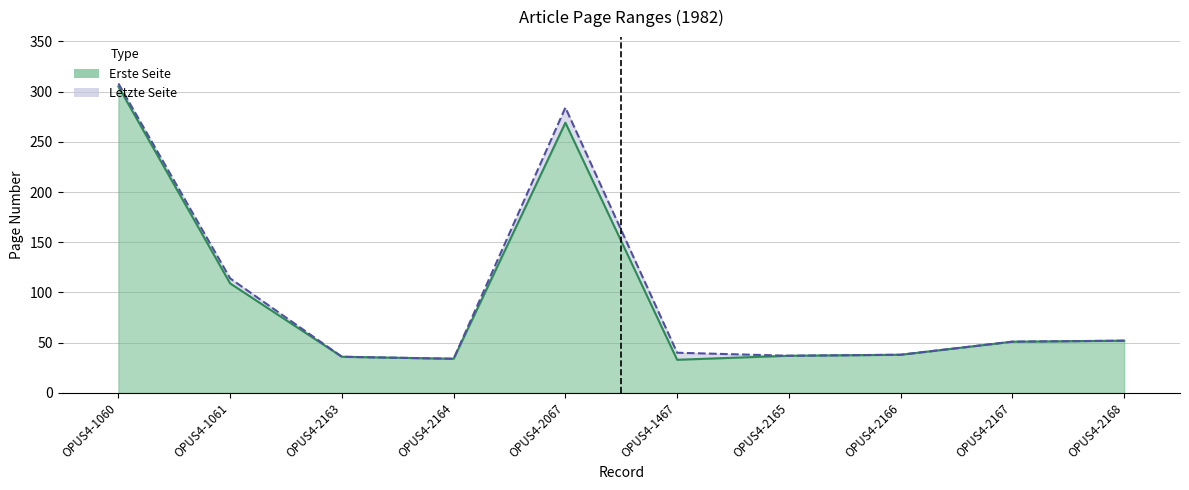

What is the smallest value displayed?

33